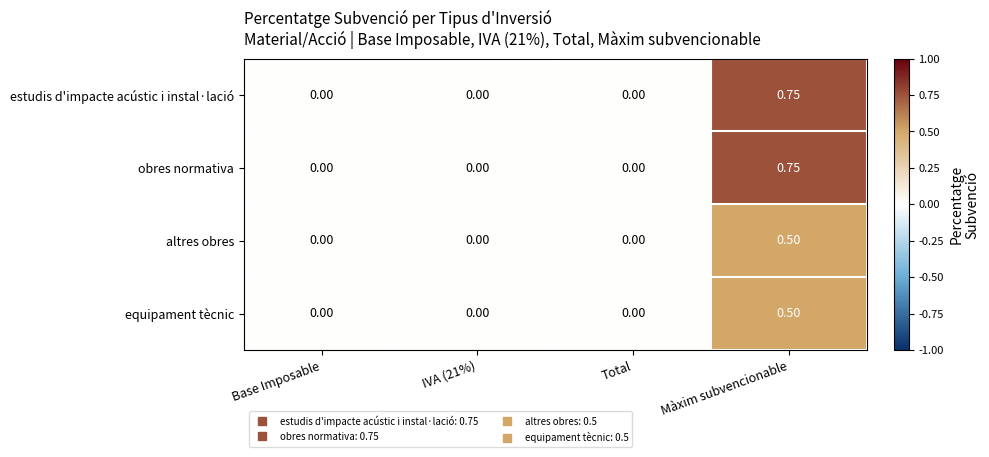

At which category is the sum across all series the highest?

Màxim subvencionable